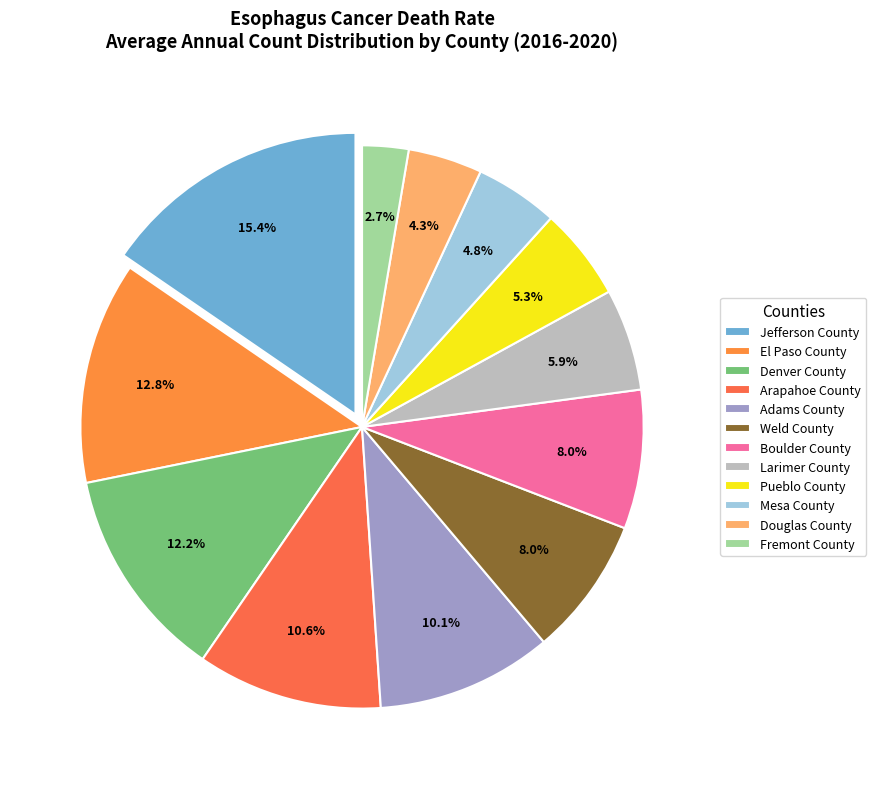

Is Larimer County the majority of the pie?

No